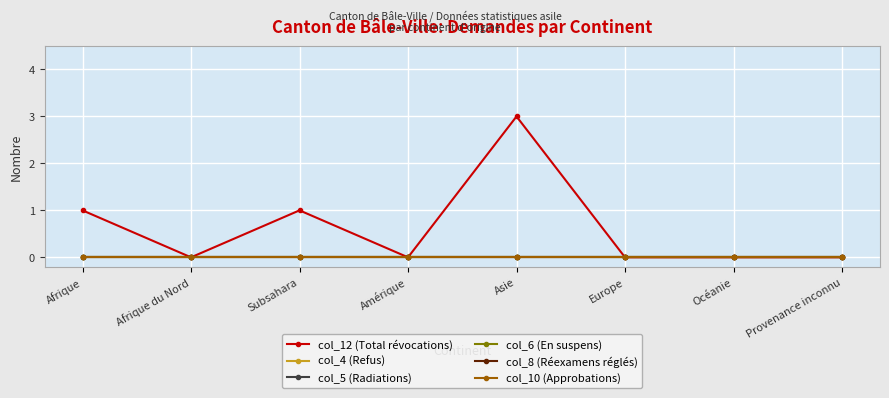

Between Afrique du Nord and Amérique, which series saw the biggest shift?

col_12 (Total révocations)